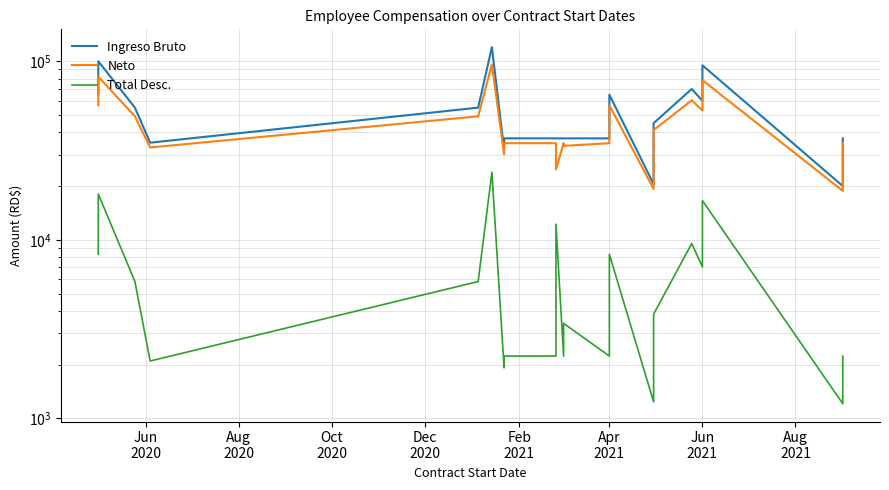

What is the difference between the second highest and minimum values in the Ingreso Bruto series?

80000.0